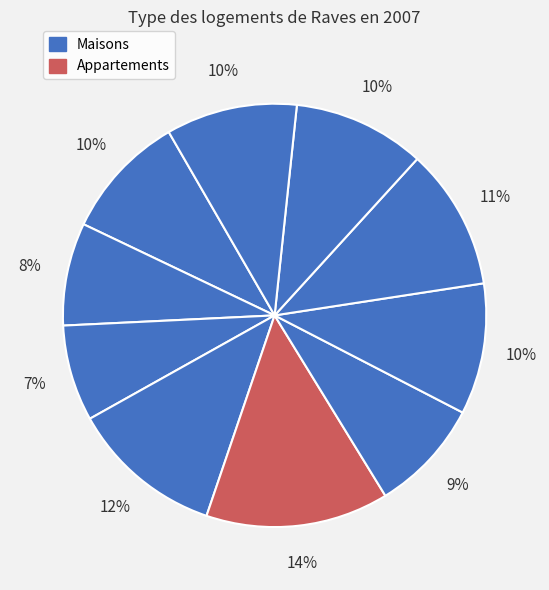

To the nearest percent, what is the average slice percentage?

10%